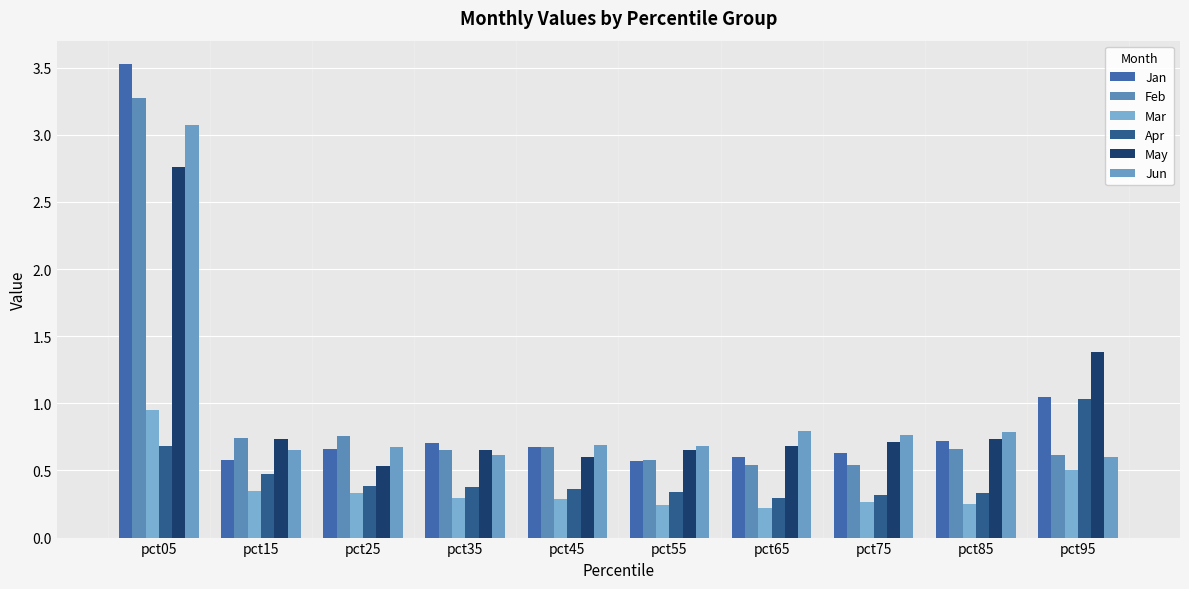

At which category does the chart reach its peak across all series?

pct05